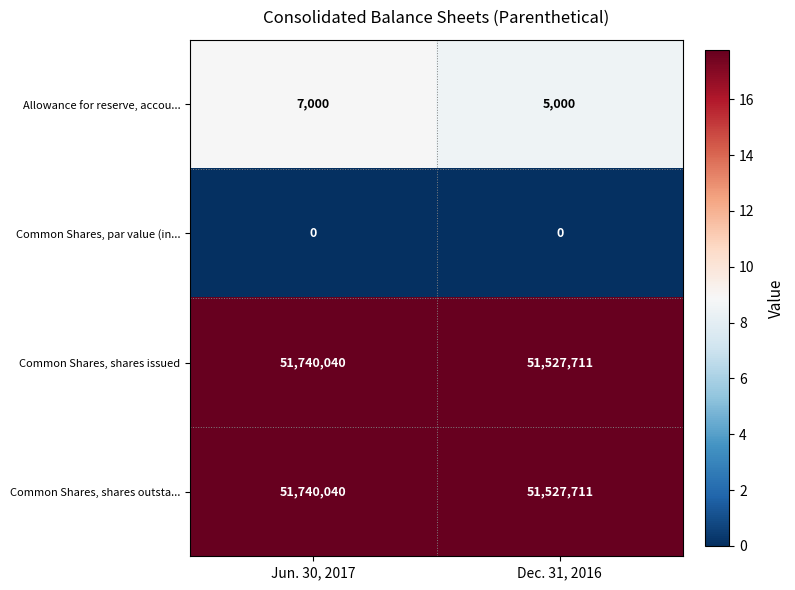

The value of Common Shares, shares issued at Dec. 31, 2016 is 14042400. True or false?

False